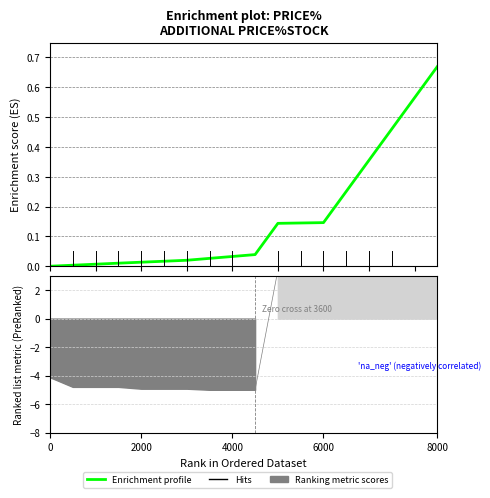

What is the value of the 15th point from the left?

0.4